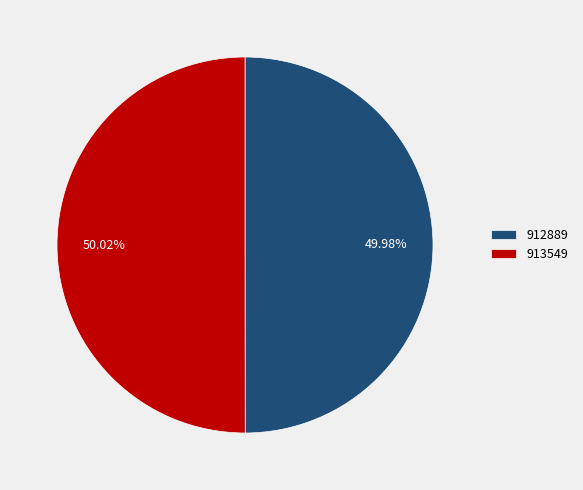

What portion of the pie excludes 913549?

50.0%